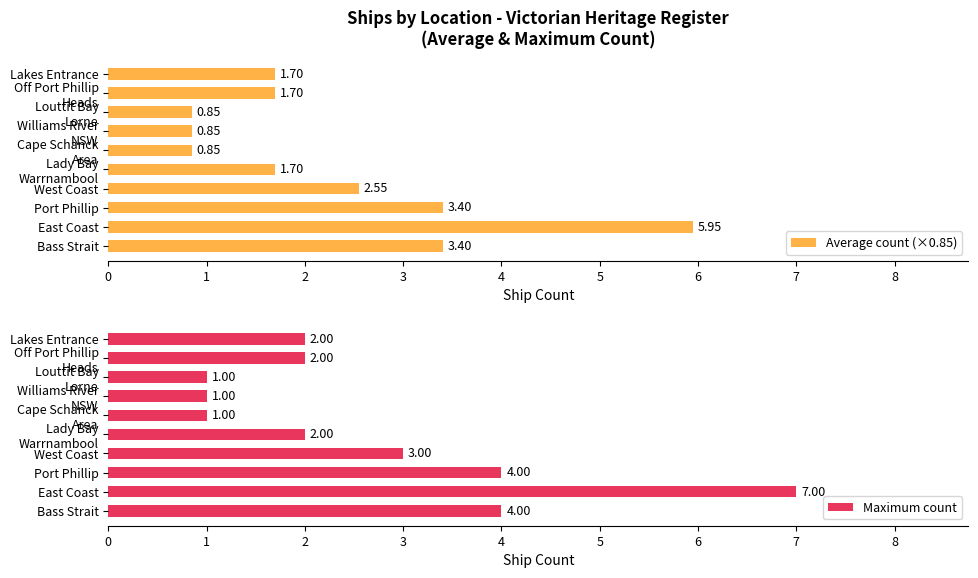

What is the average value of the Average count (×0.85) series?

2.3